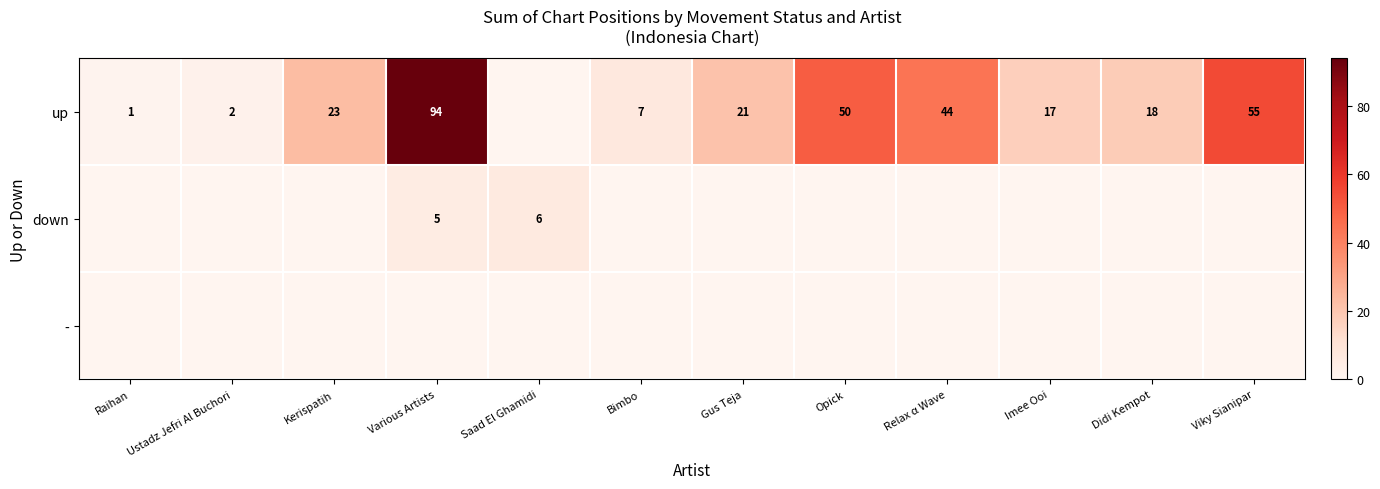

The value of up at Opick is 15. True or false?

False